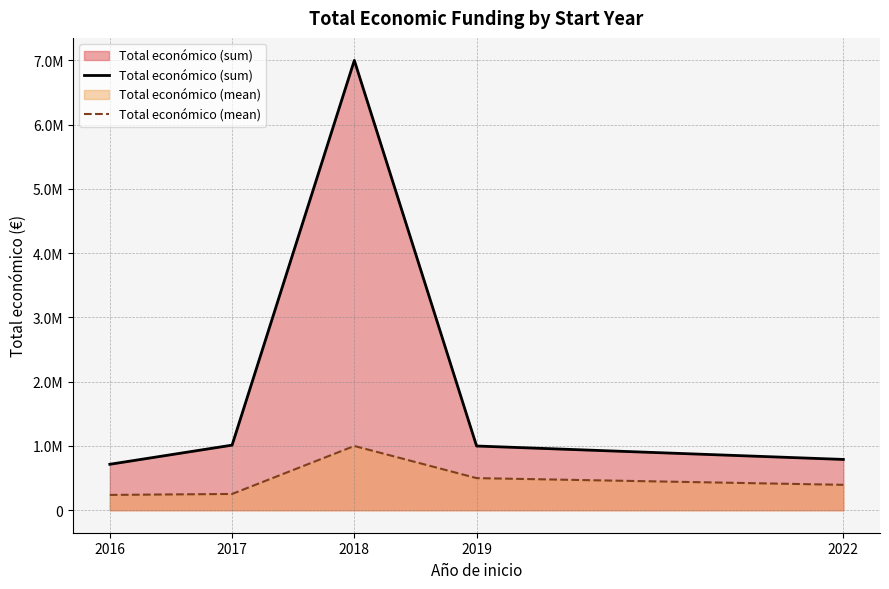

What is the difference between the Total económico (sum) values at 2018 and 2016?

6286516.0